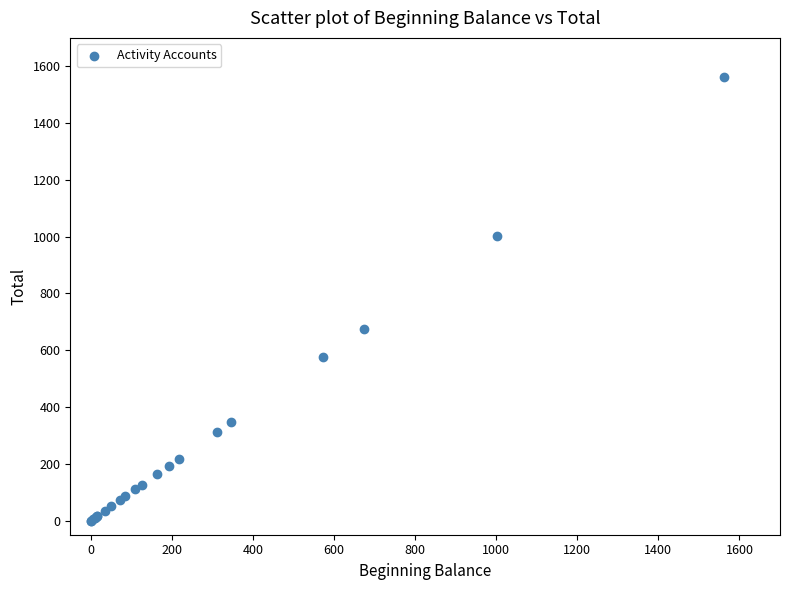

What Y value in the scatter plot is closest to 781?

673.9